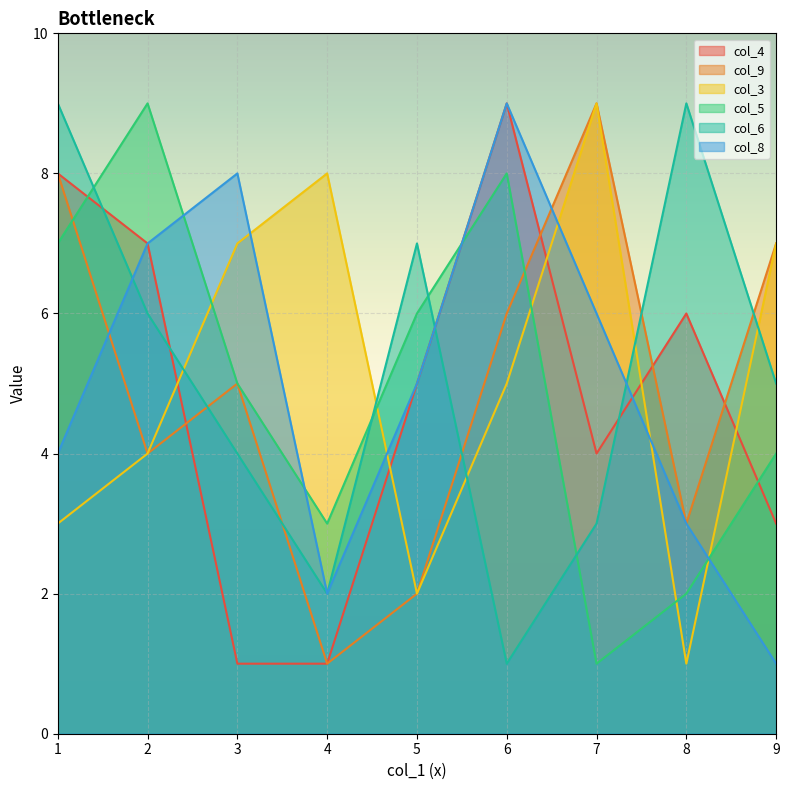

True or false: col_5 has a value of 2 at 8.

True